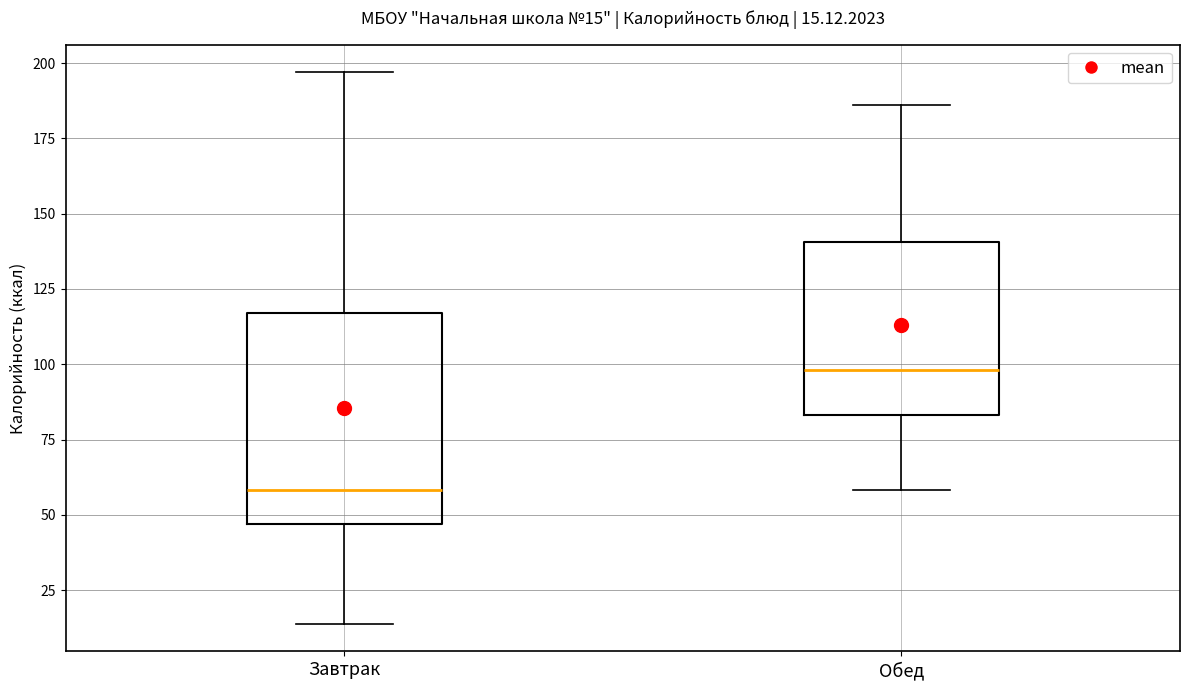

Which box has the highest median line?

Обед